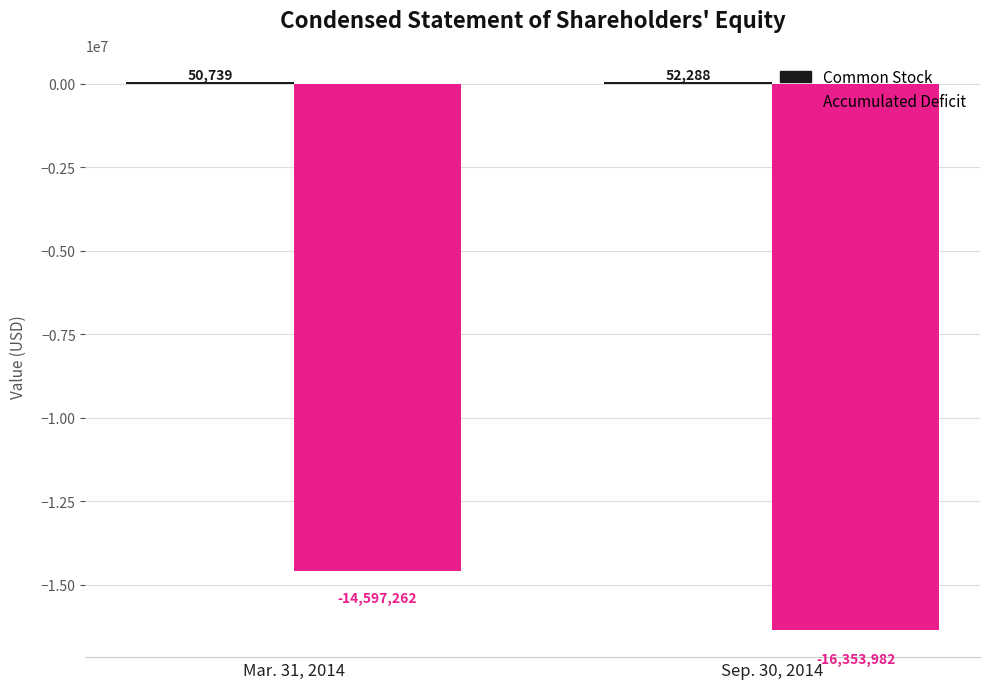

What is the maximum value for Accumulated Deficit?

-14597262